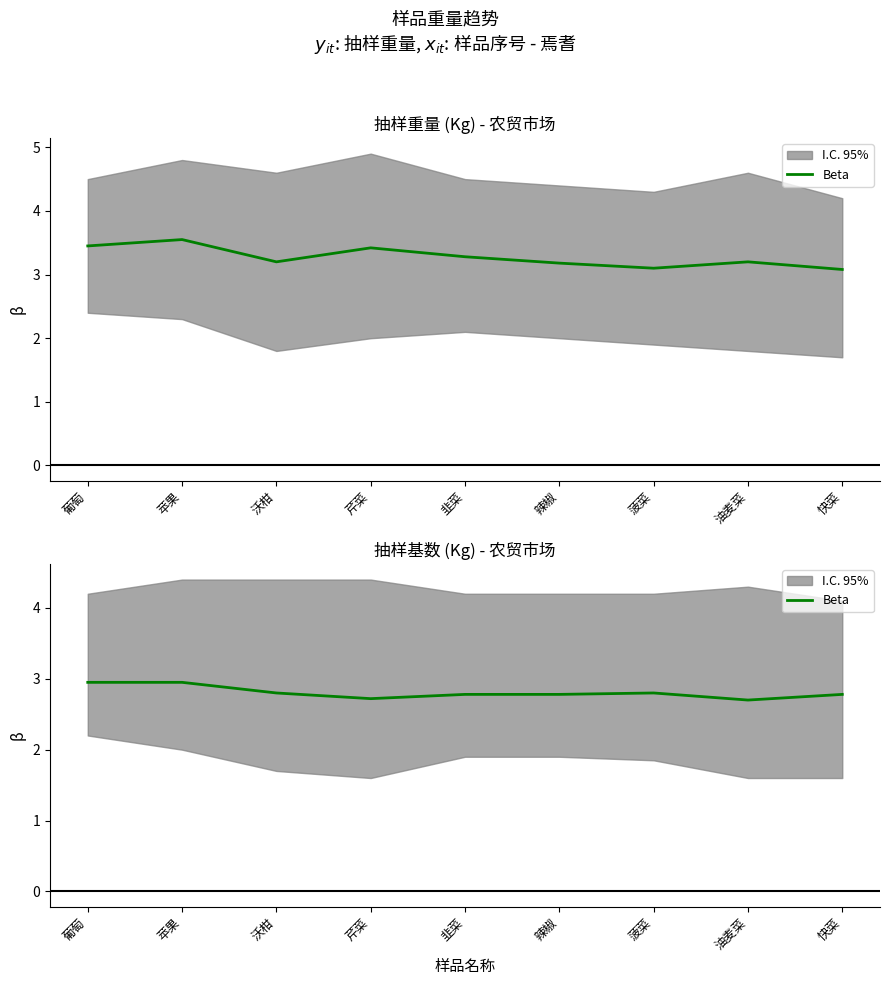

What is the label of the 9th point from the right?

葡萄